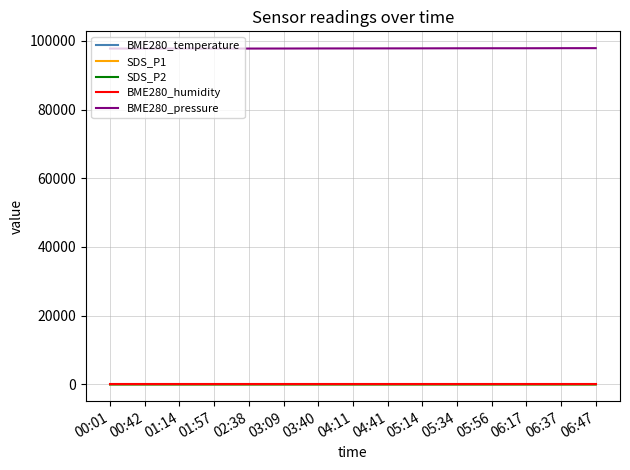

True or false: SDS_P2 and BME280_pressure cross at least once.

False